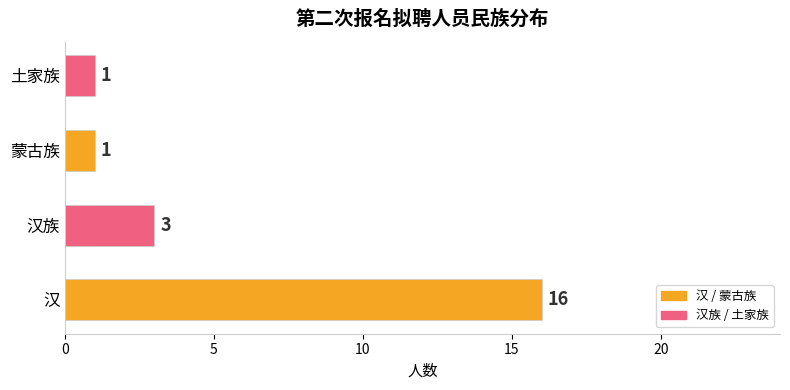

What is the average value?

5